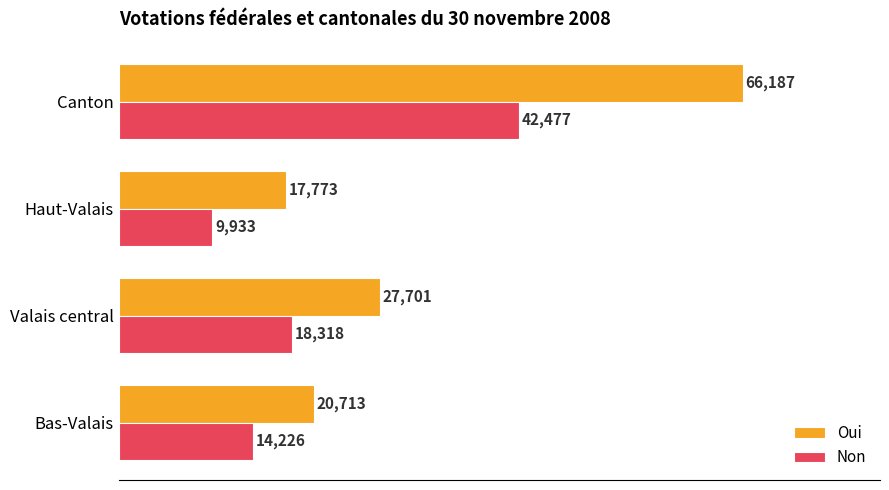

At which label is Non closest to 26205?

Valais central